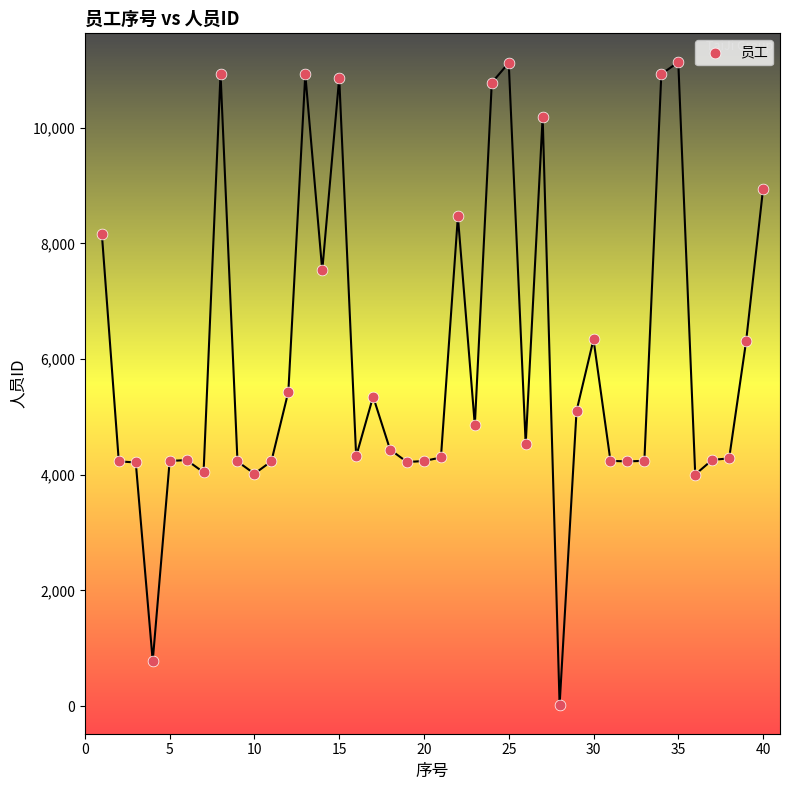

What is the range of X values (max minus min)?

39